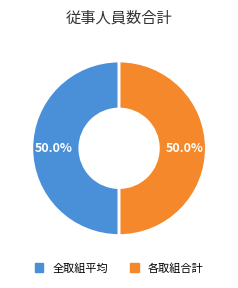

What is the ratio of the value at 各取組合計 to the value at 全取組平均?

1.0